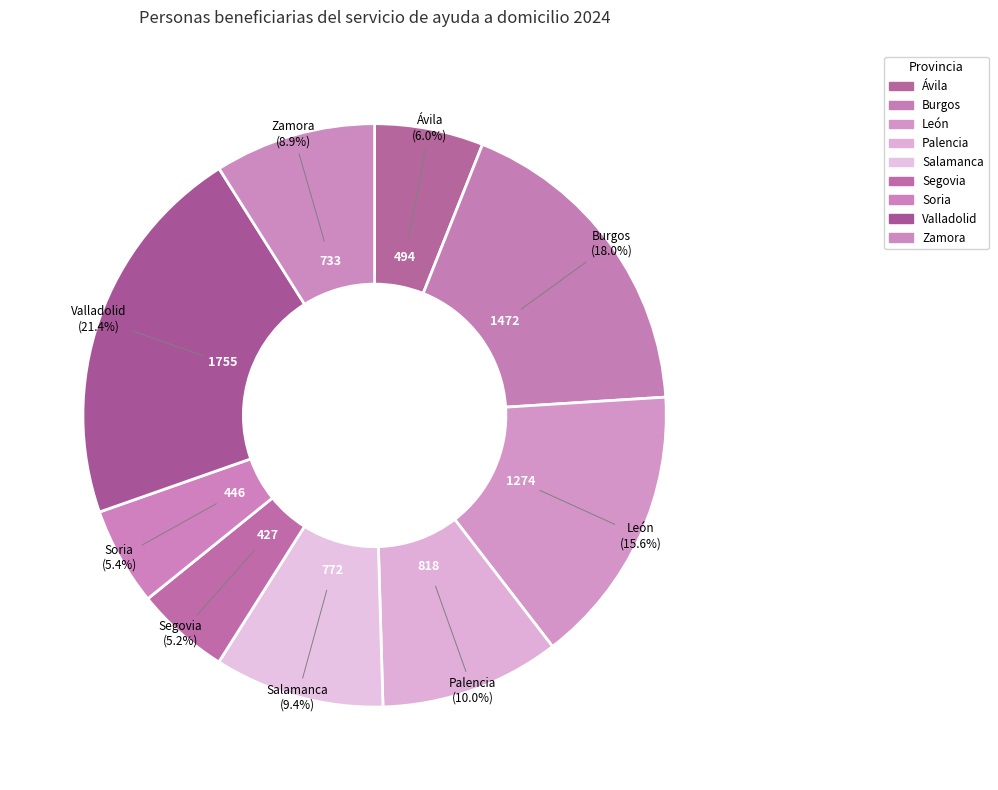

How many segments does this pie chart have?

9